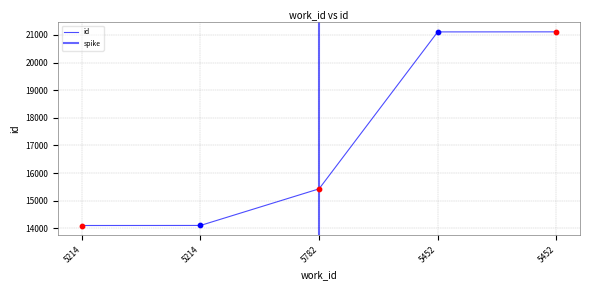

What is the change in value from 5782 to 5452?

+5684